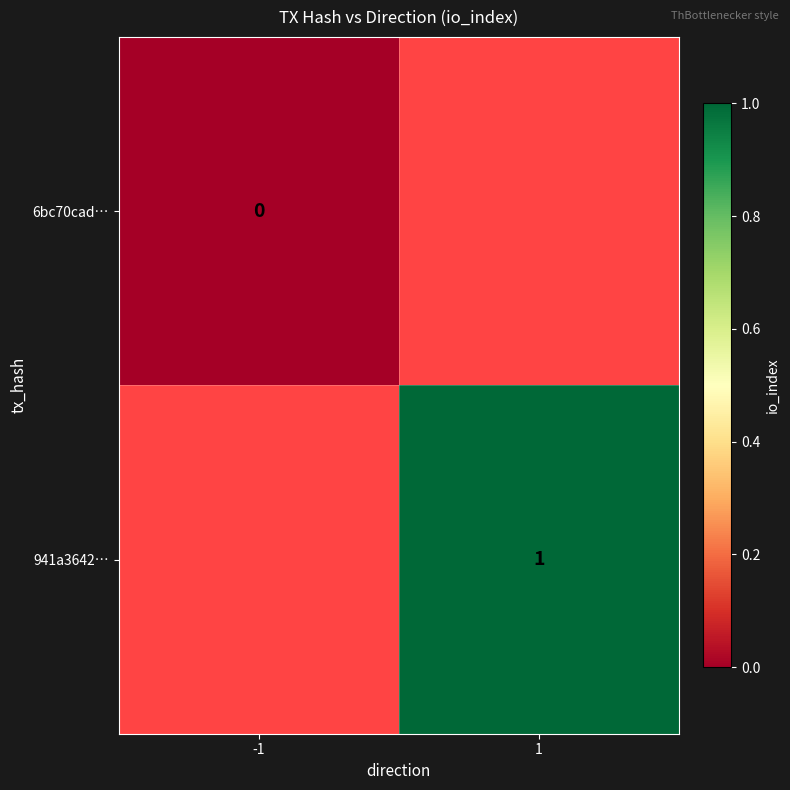

Is it true that 941a3642… equals 1 at 1?

True